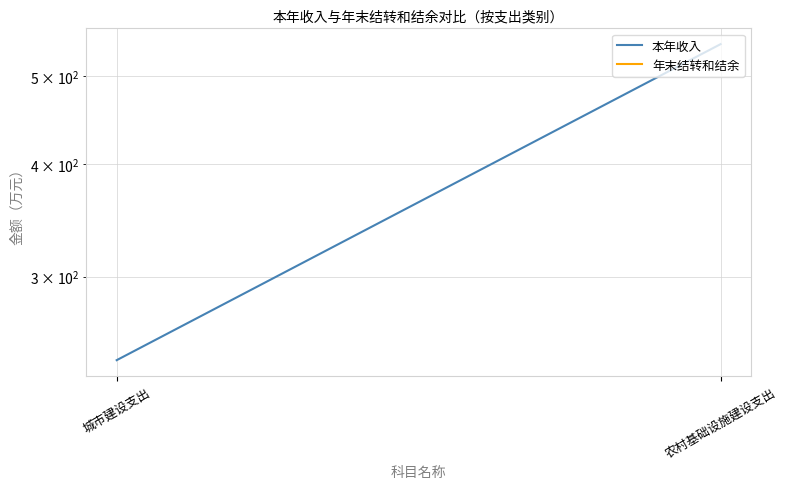

How many distinct data groups are displayed?

2